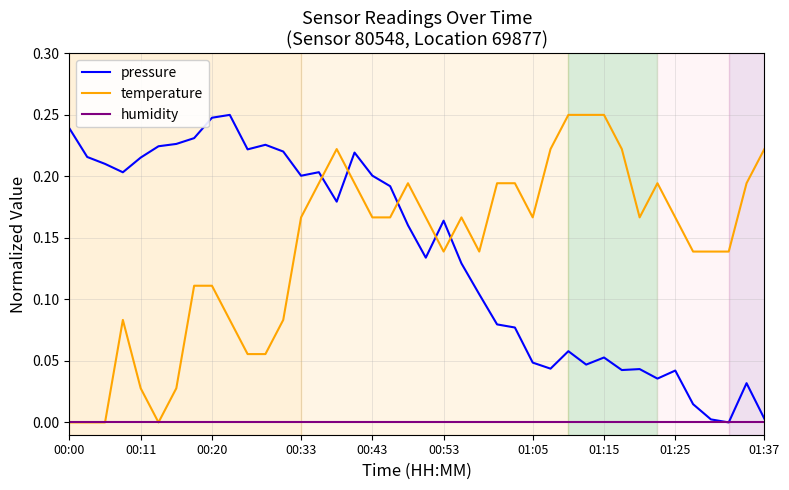

Which series ends up on top after the final intersection of pressure and temperature?

temperature